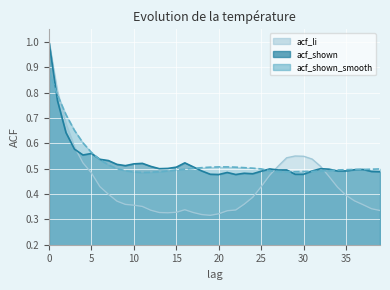

Which series has the widest spread of values?

acf_li